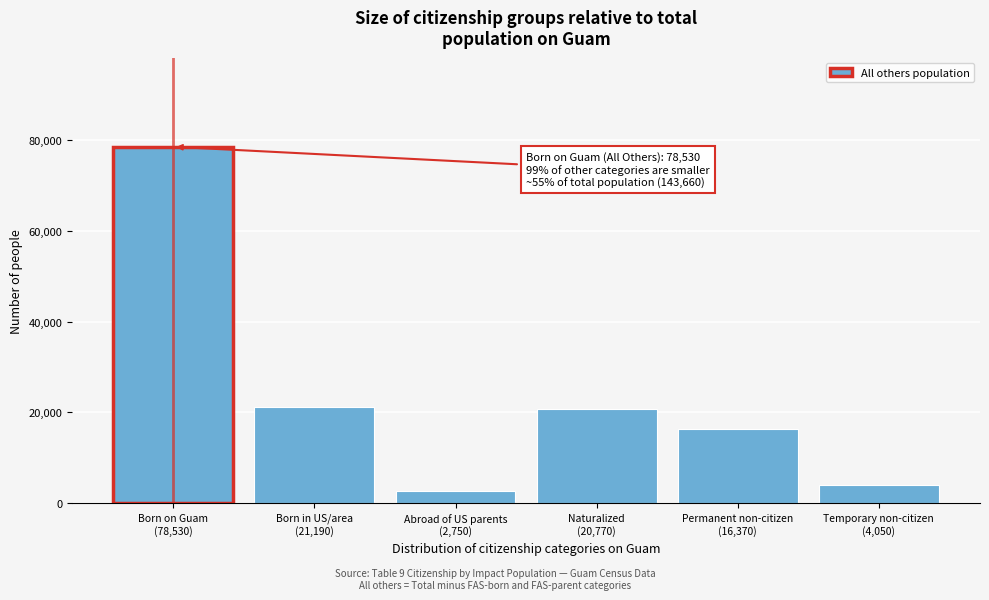

Reading right to left, extract all data points from this chart.

4050	16370	20770	2750	21190	78530